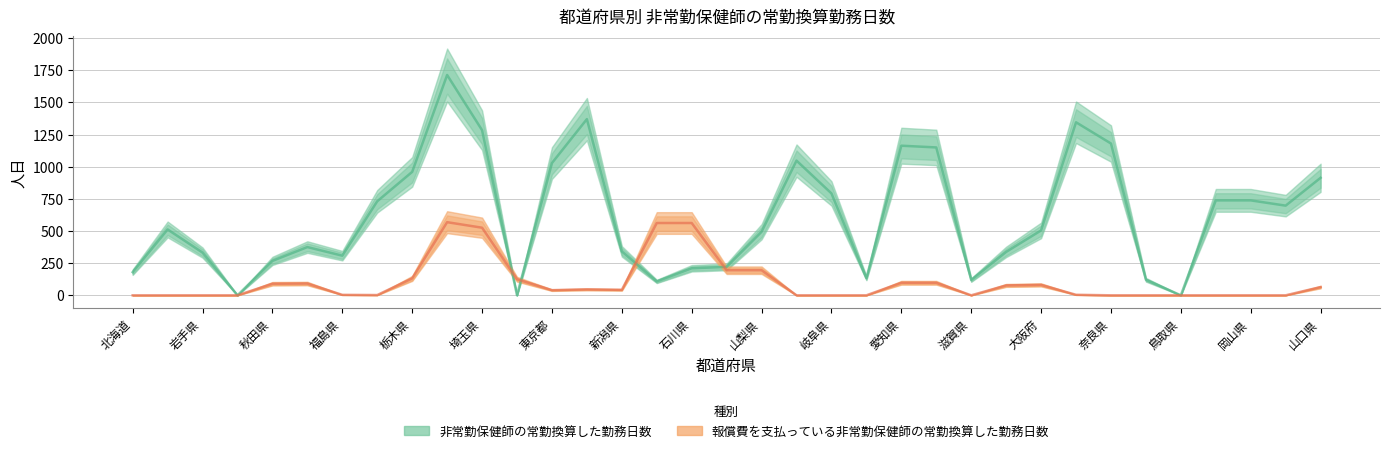

What is the label of the 30th point from the right?

山形県